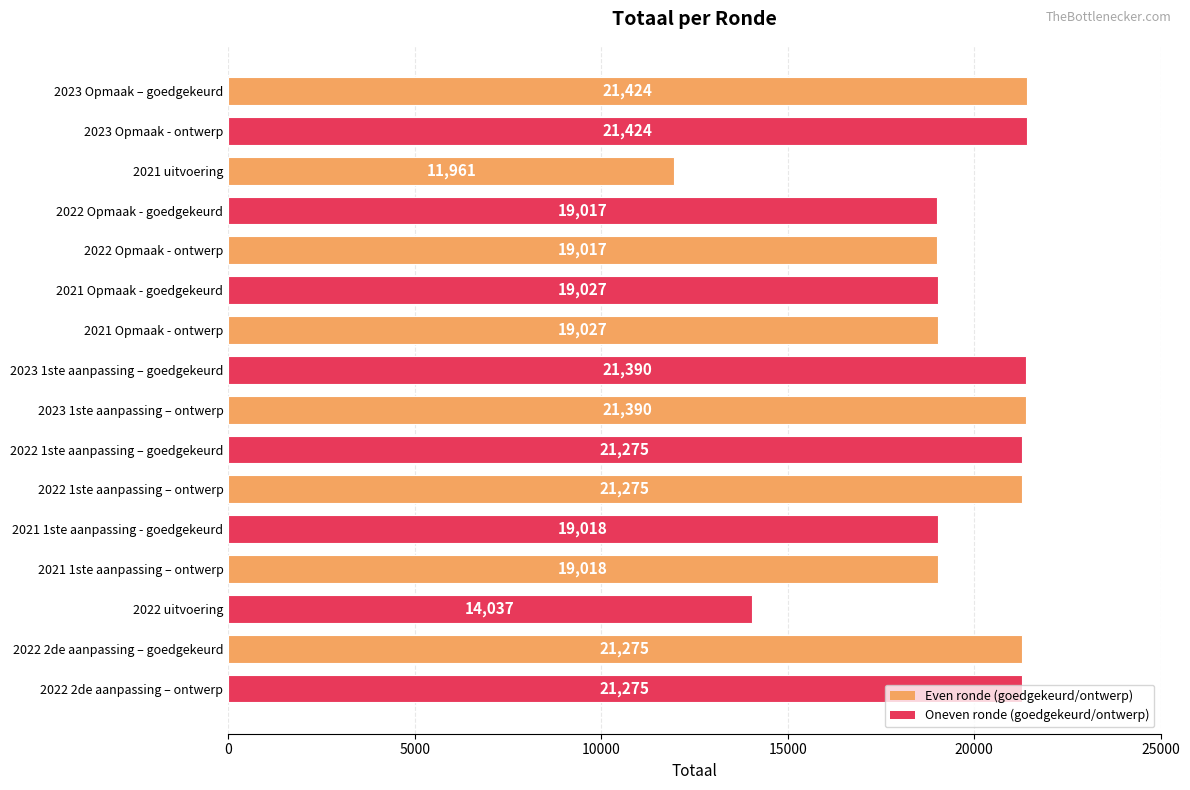

What is the label of the 12th bar from the bottom?

2022 Opmaak - ontwerp